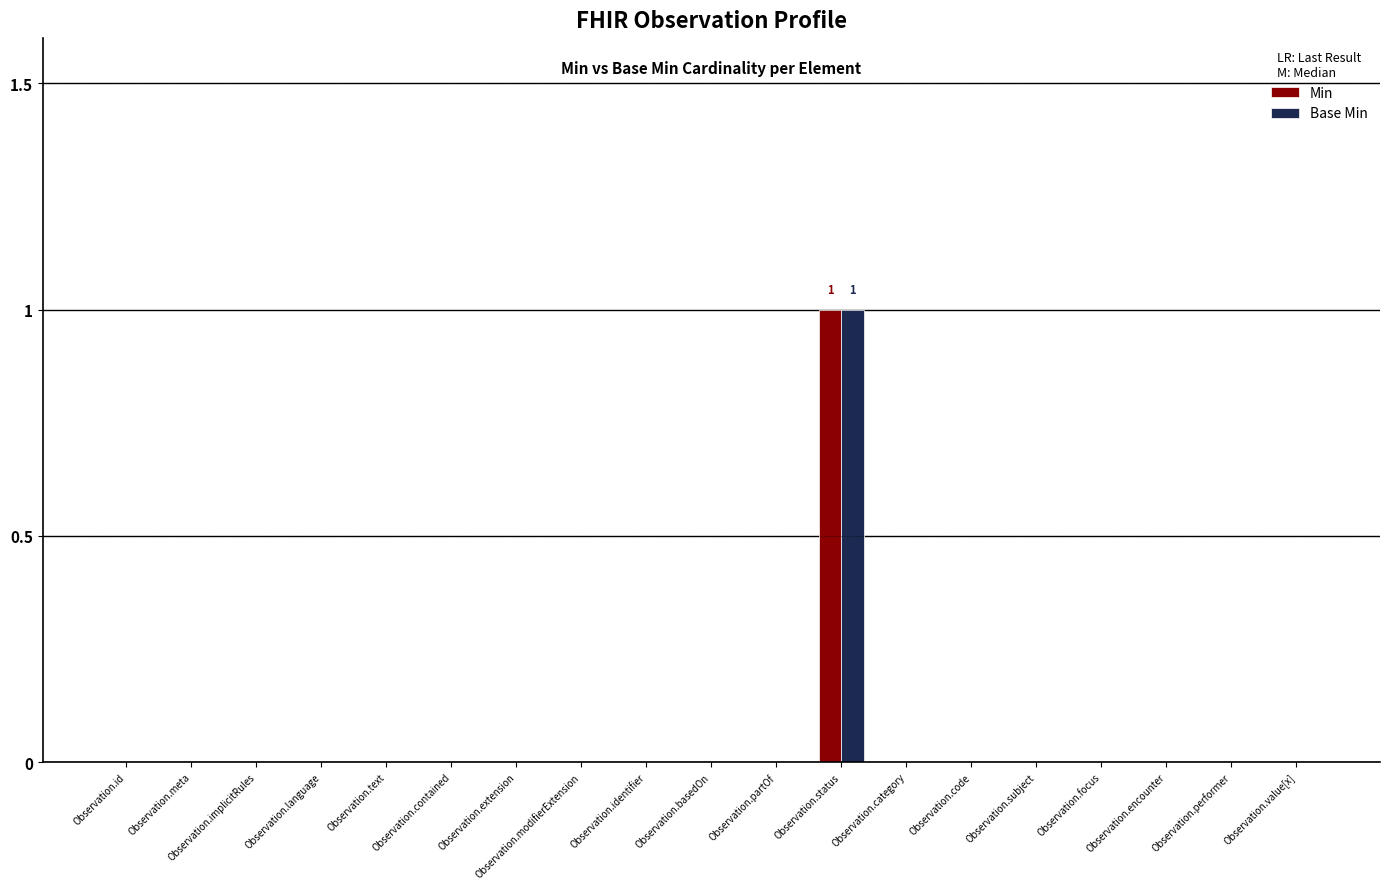

Which category has the highest value in the Min series?

Observation.status